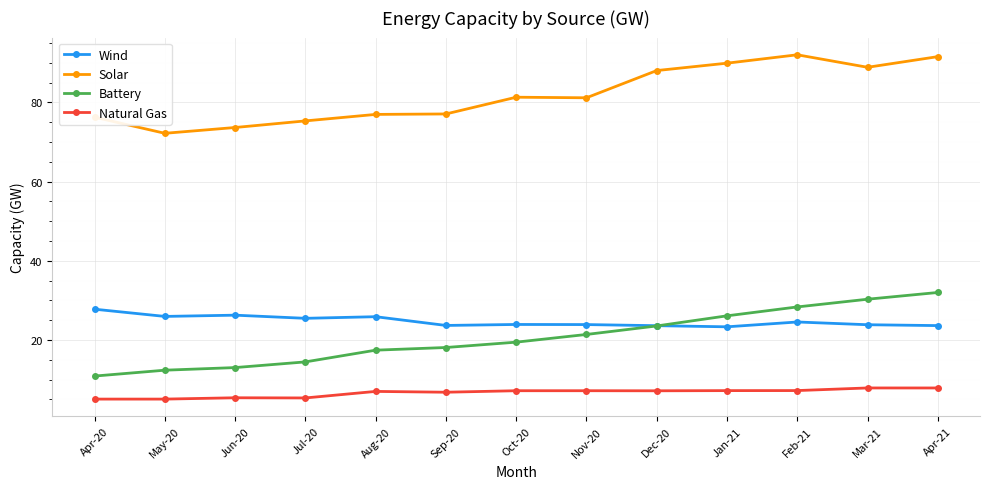

How many lines are shown in the chart?

4